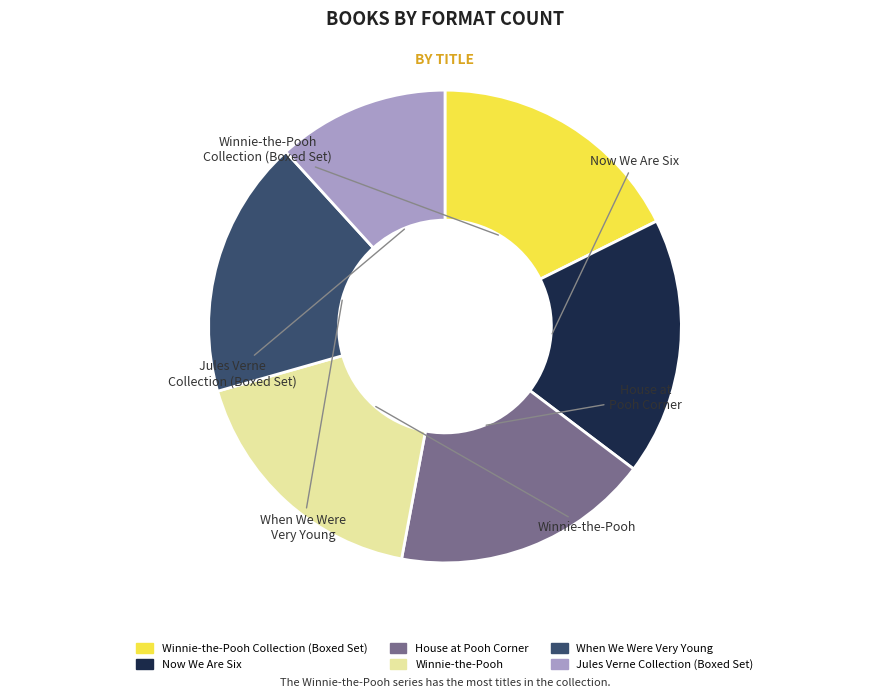

Does any single category account for the majority?

No